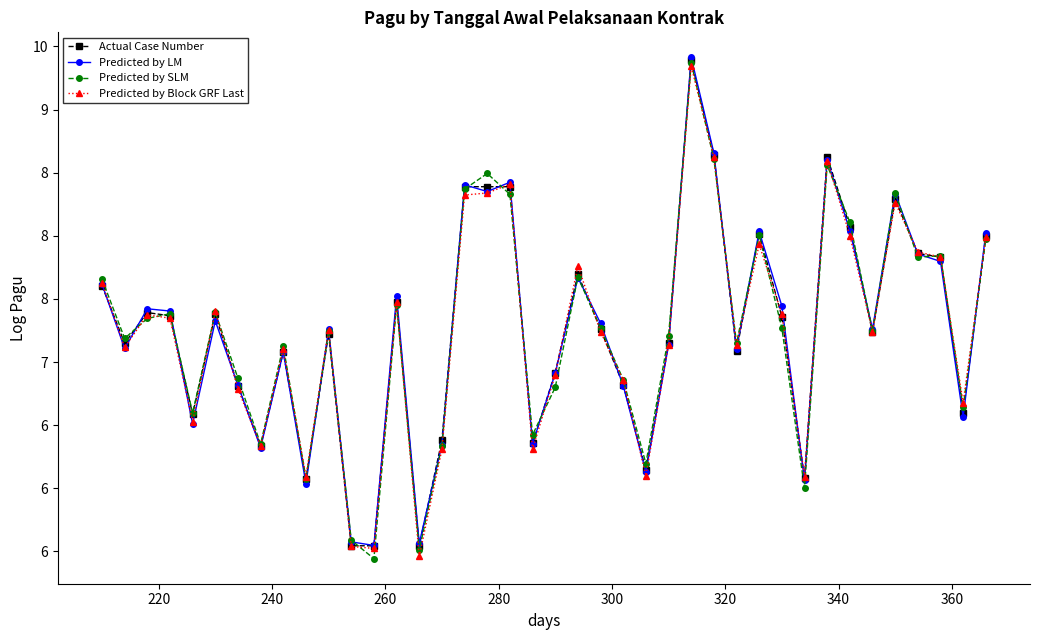

True or false: Predicted by SLM has more than 2 points higher than both neighbors.

True